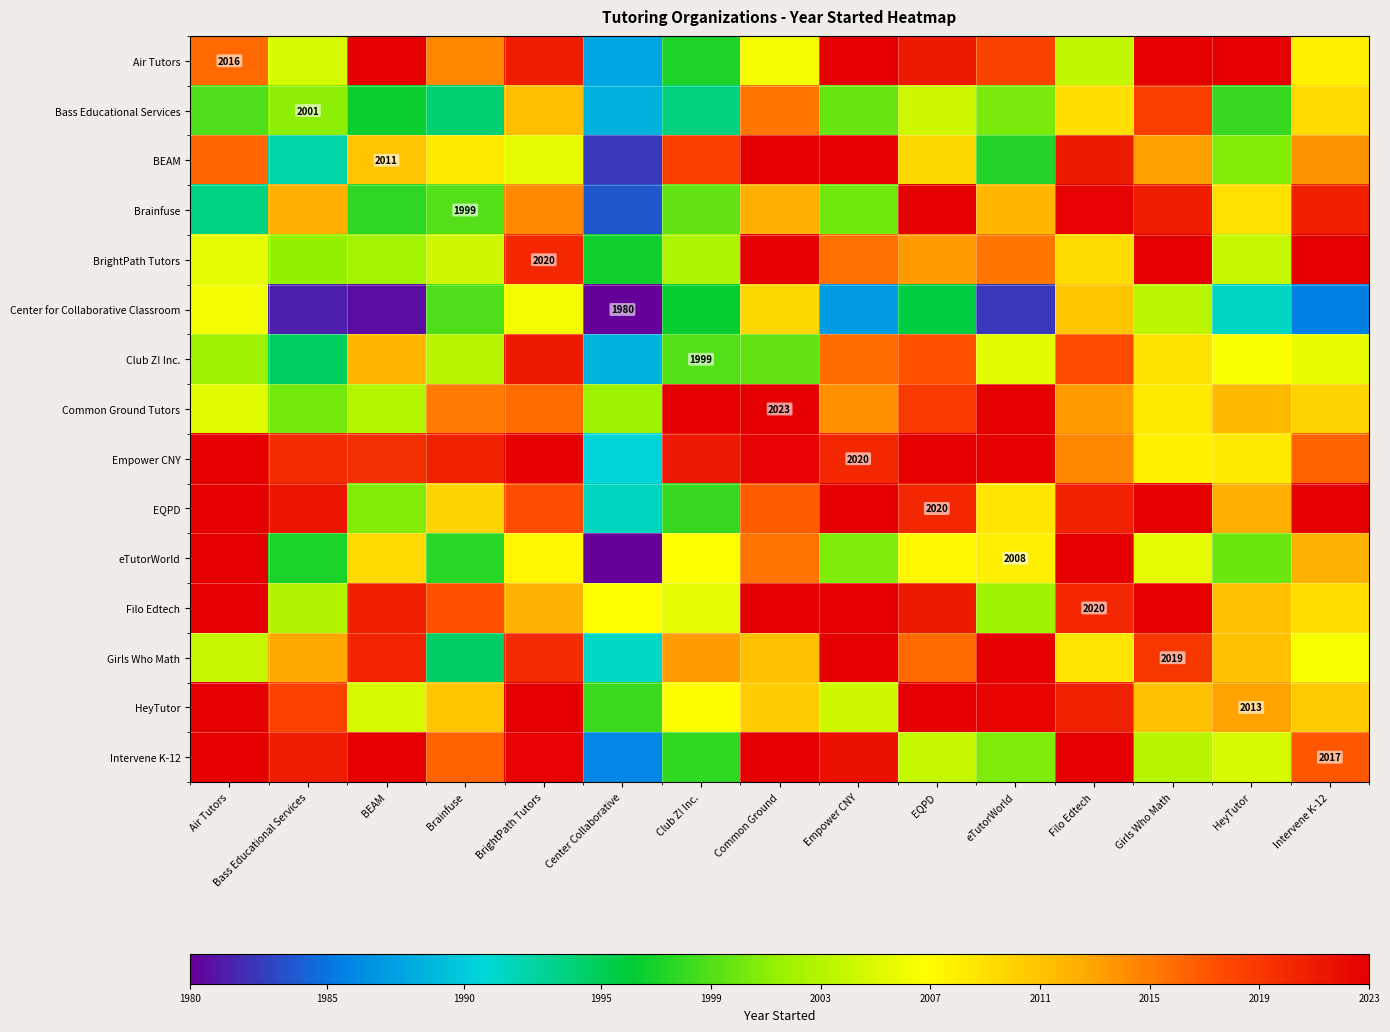

At which category does the chart reach its minimum across all series?

Center Collaborative